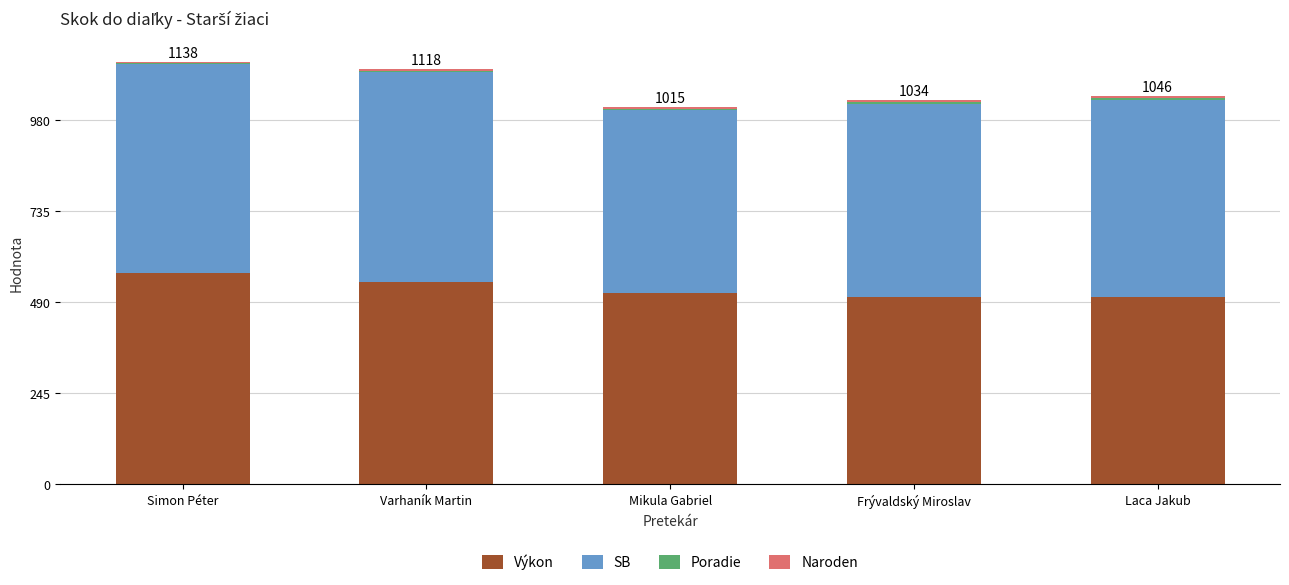

True or false: Výkon has a value of 514 at Mikula Gabriel.

True